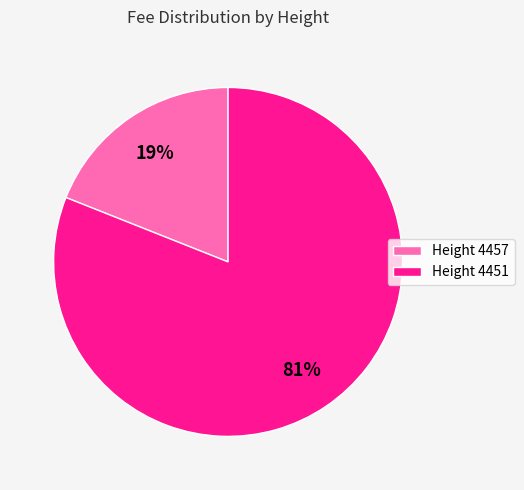

Count the number of slices in the pie.

2